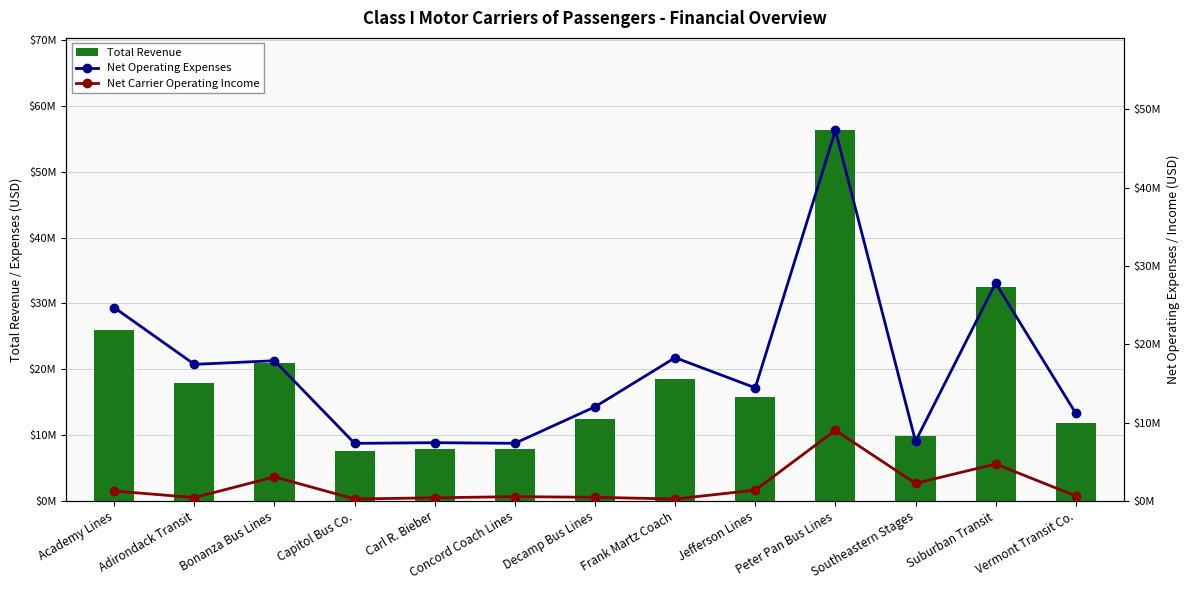

The value of Net Operating Expenses at Adirondack Transit is 17427013. True or false?

True